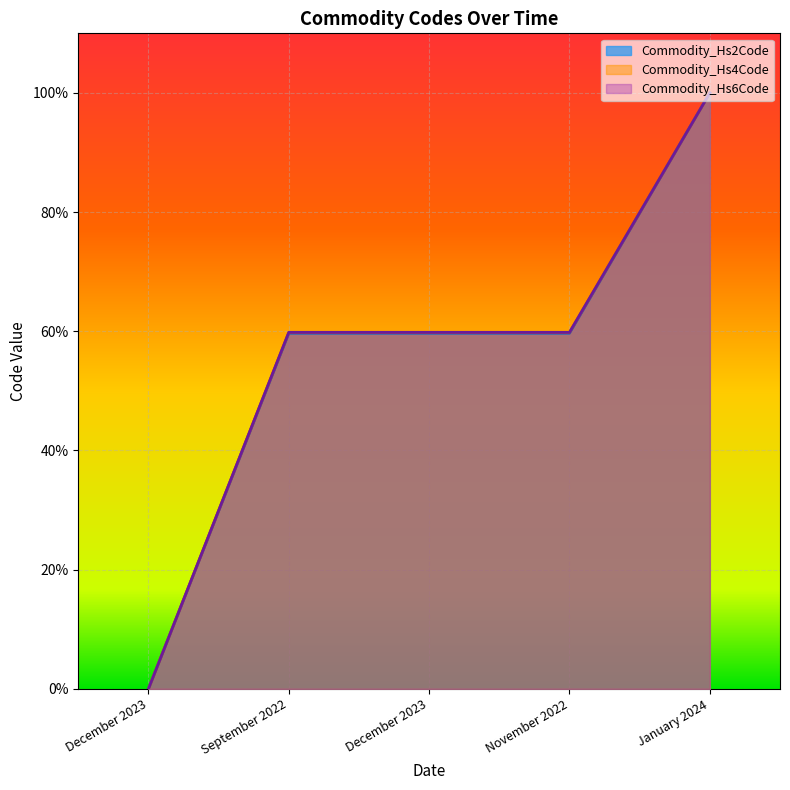

Where is Commodity_Hs4Code nearest to the value 50?

September 2022